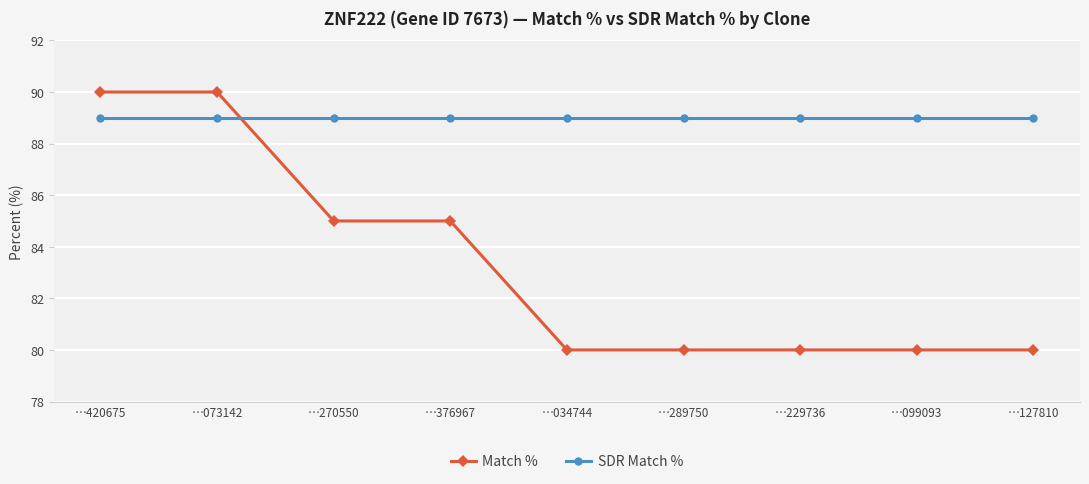

Reading left to right, transcribe all the data shown in this chart.

Match %: …420675=90	…073142=90	…270550=85	…376967=85	…034744=80	…289750=80	…229736=80	…099093=80	…127810=80
SDR Match %: …420675=89	…073142=89	…270550=89	…376967=89	…034744=89	…289750=89	…229736=89	…099093=89	…127810=89